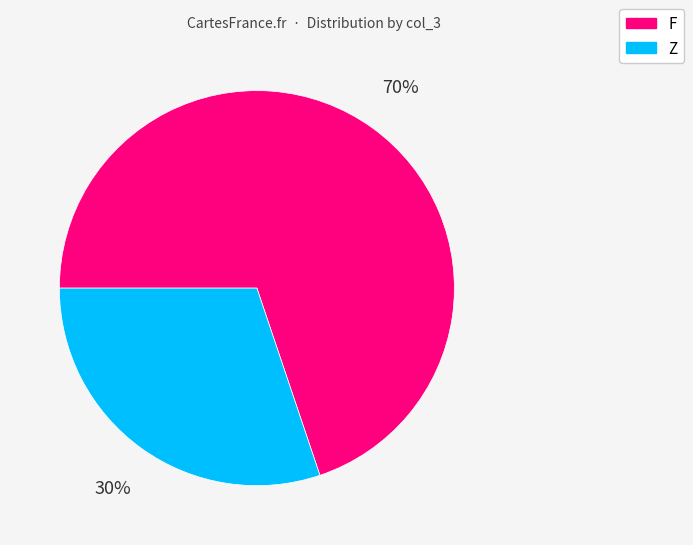

To the nearest percent, what is the difference between the largest and smallest slice percentages?

40%